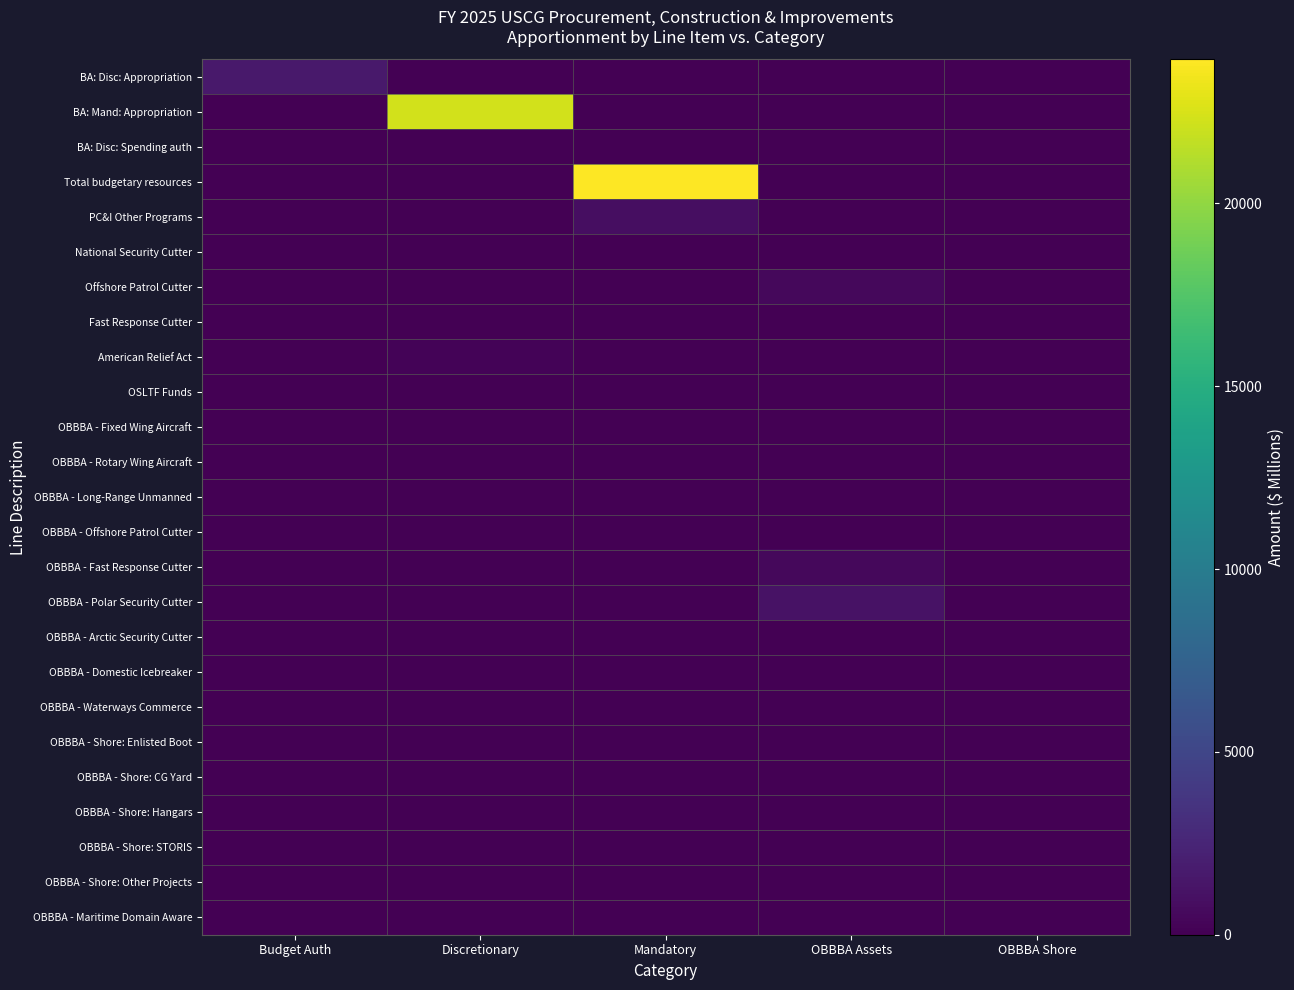

What is the greatest value displayed?

23942.7